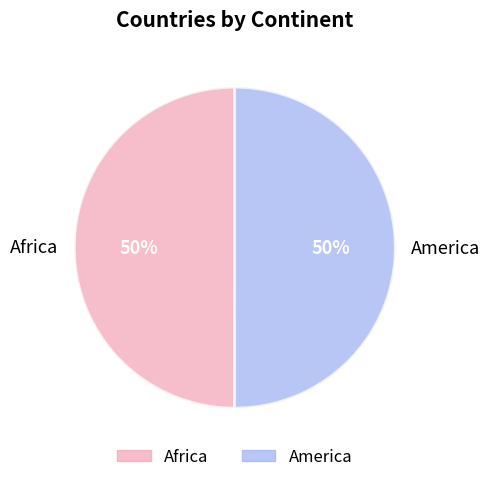

What percentage is the Africa slice, to the nearest percent?

50%